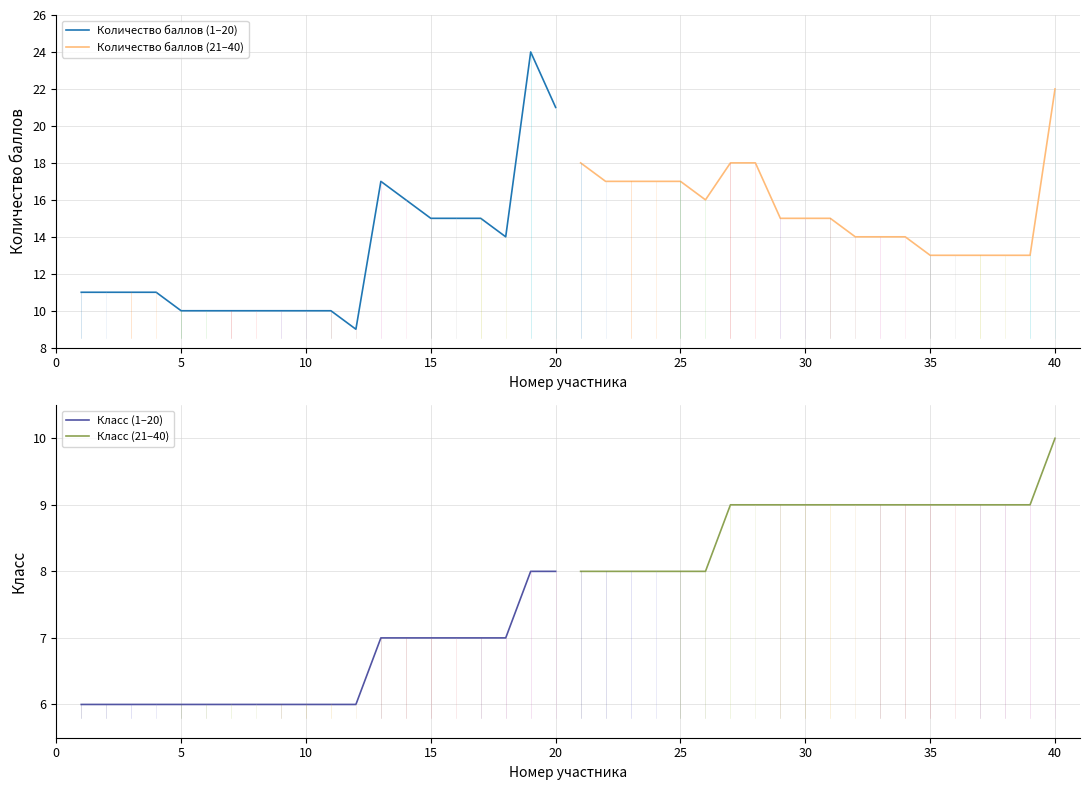

What is the maximum value for Количество баллов (1–20)?

24